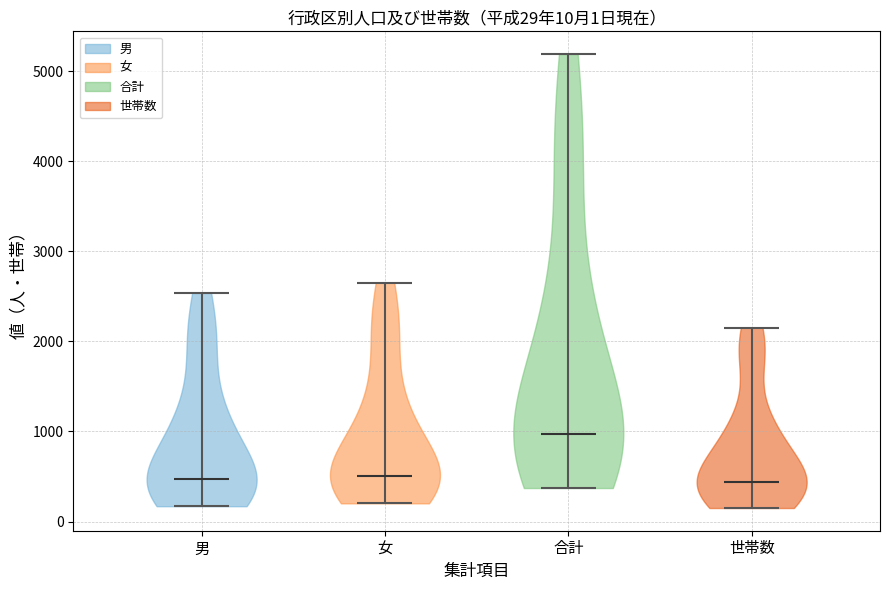

Which violin has the highest median line?

合計